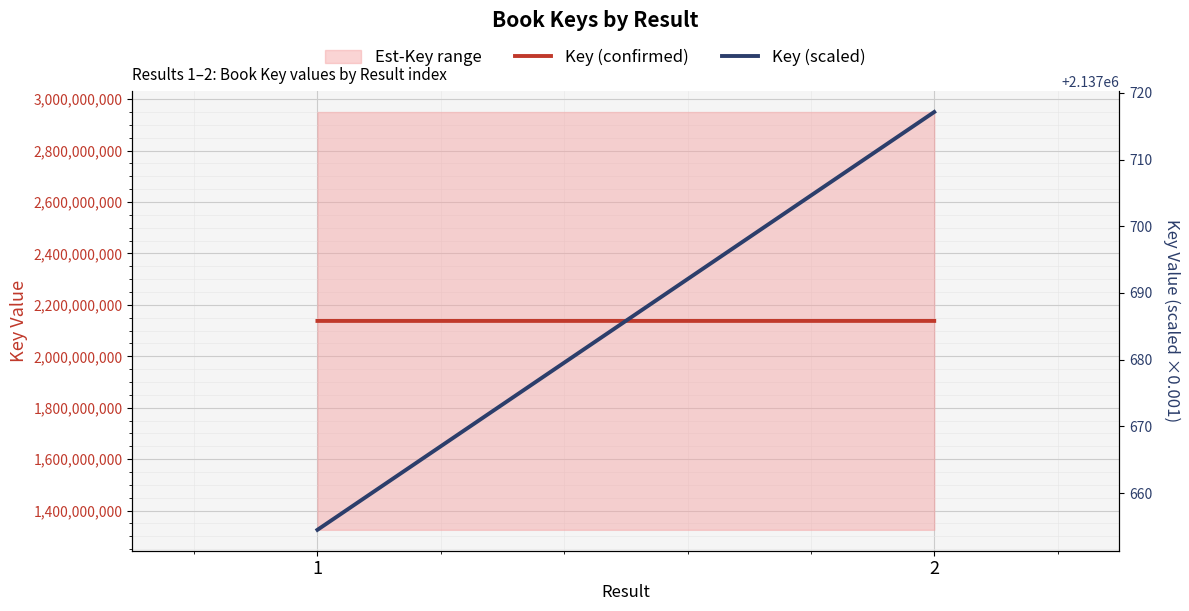

Reading left to right, extract all data points from this chart.

Key (confirmed): 2137654488.0	2137717120.0
Key (scaled): 2137654.5	2137717.1